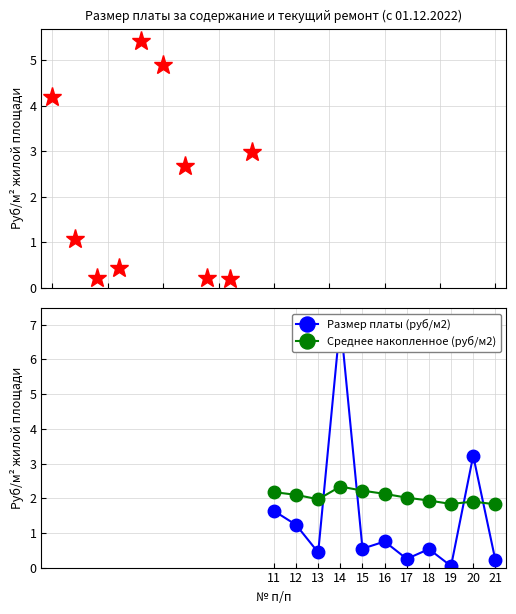

True or false: Размер платы (руб/м2) has a value of 0.8 at 15.

False